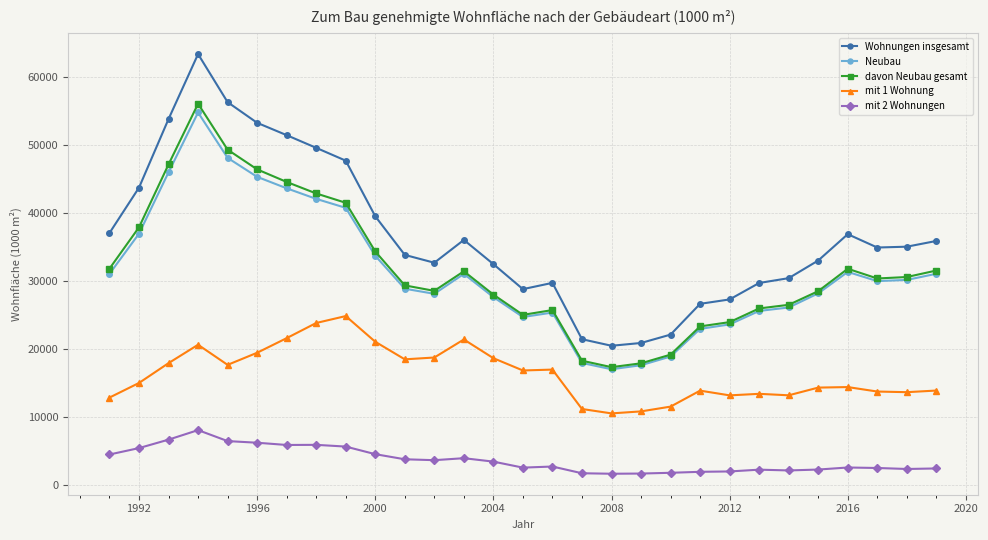

At how many categories does at least one series exceed 59532?

1